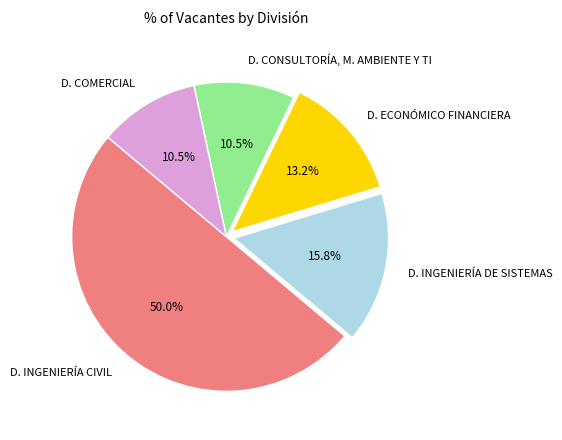

Which category accounts for the majority?

D. INGENIERÍA CIVIL